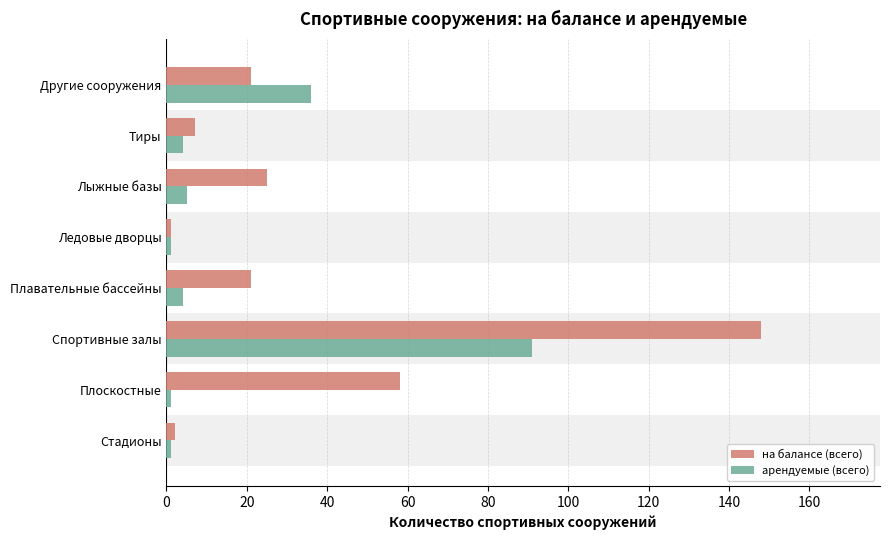

What is the sum of all на балансе (всего) values?

283